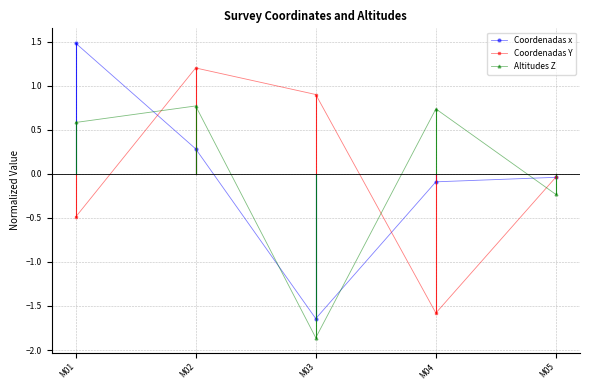

Which series has the largest range (max minus min)?

Coordenadas x